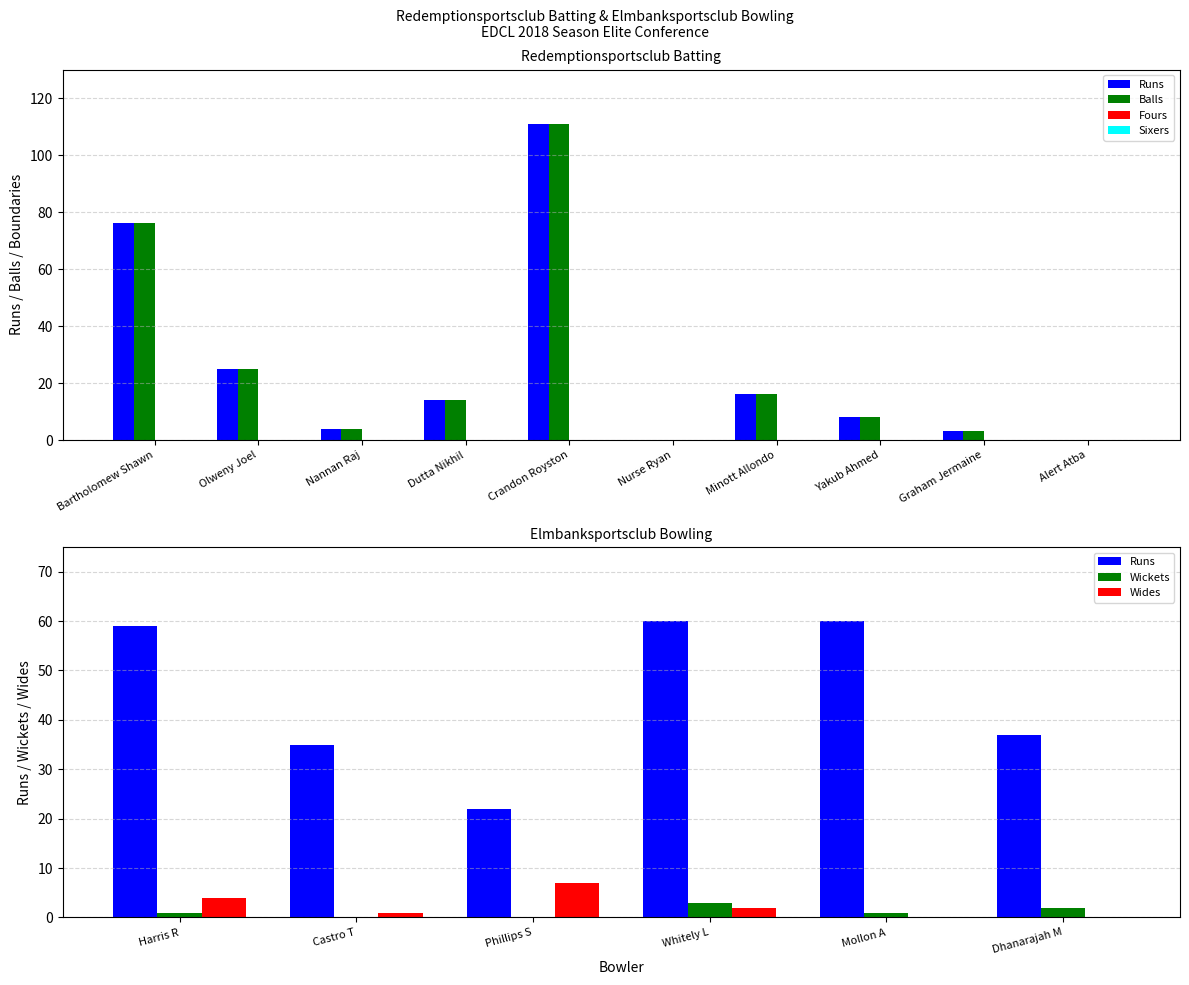

What is the label of the 1st bar from the left?

Bartholomew Shawn